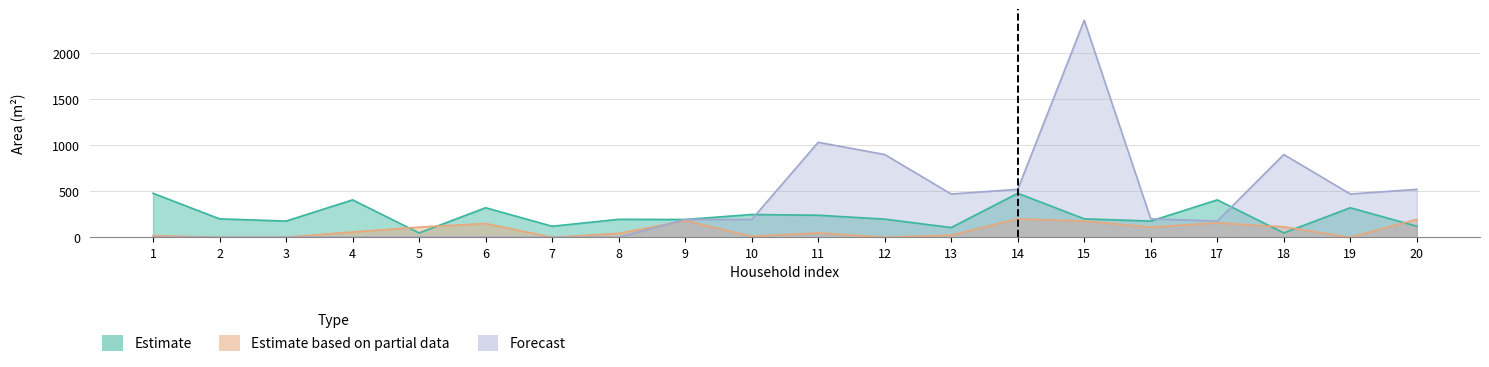

How many lines are shown in the chart?

3